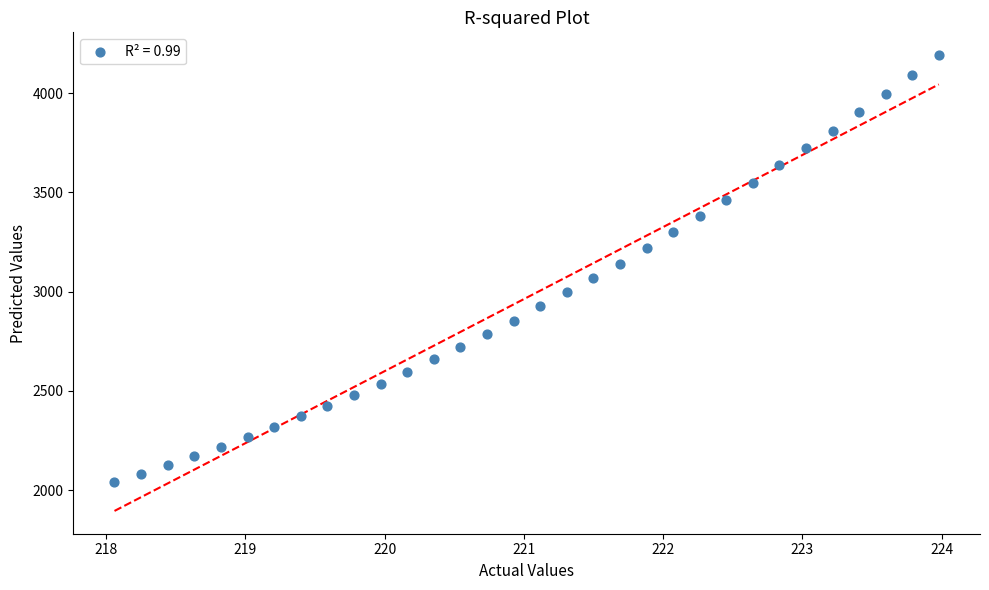

What is the range of Y values (max minus min)?

2152.9